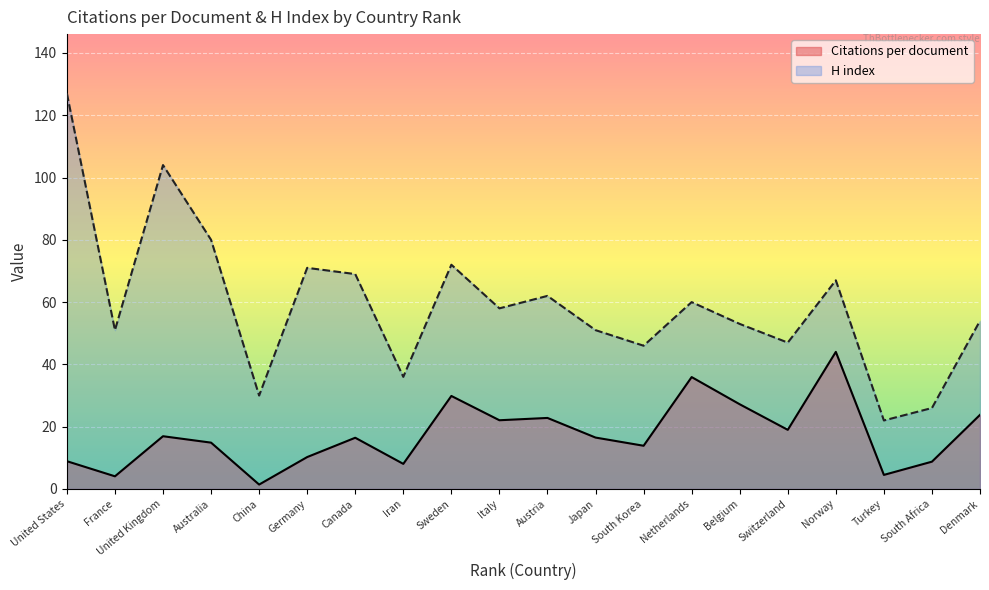

True or false: Citations per document has a value of 35.9 at Netherlands.

True